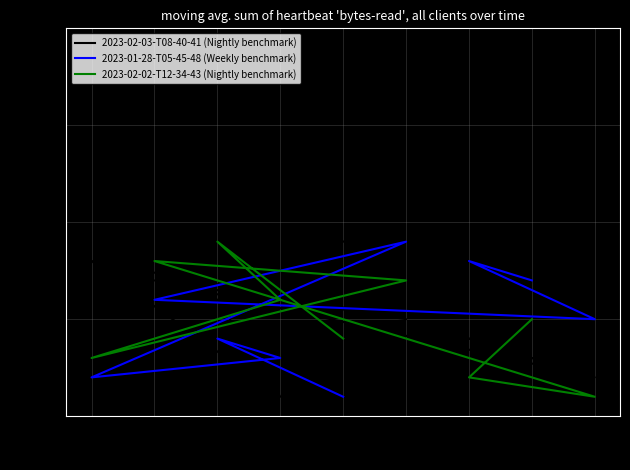

In 2023-01-28-T05-45-48 (Weekly benchmark), how many points are lower than both neighbors (excluding endpoints)?

2